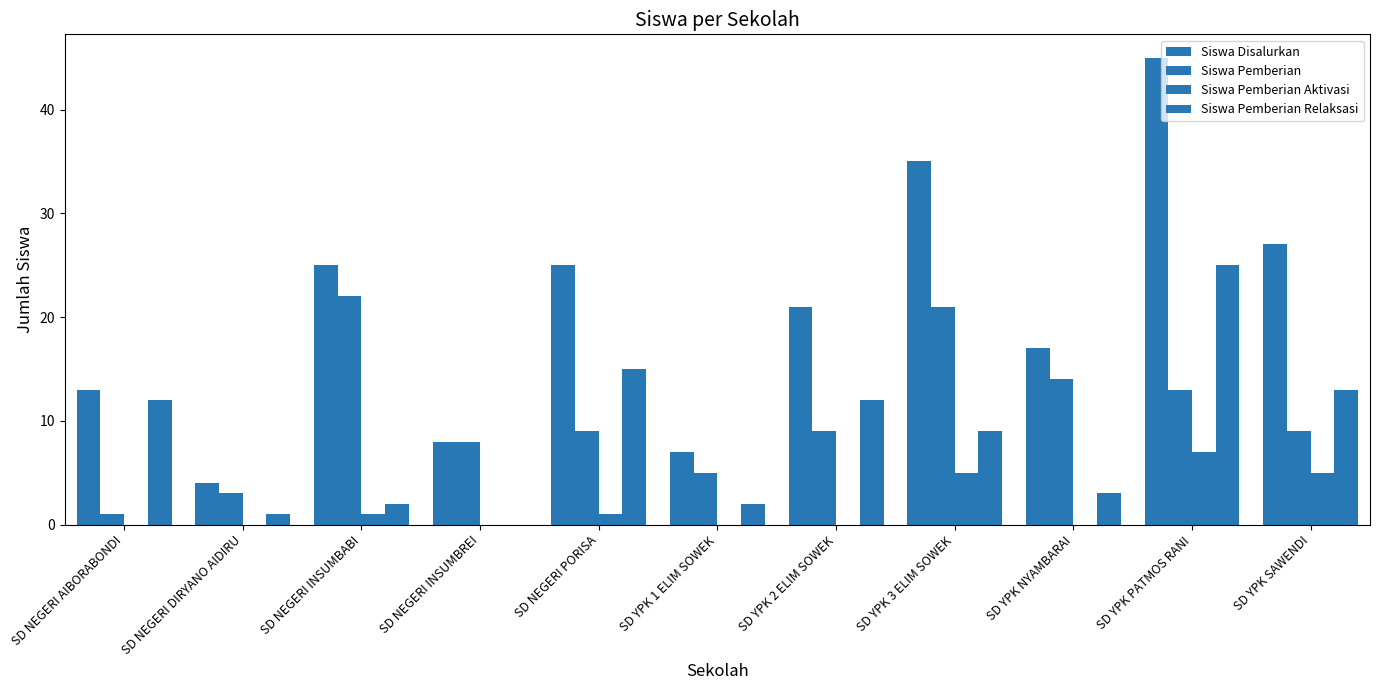

Reading left to right, extract all data points from this chart.

Siswa Disalurkan: 13	4	25	8	25	7	21	35	17	45	27
Siswa Pemberian: 1	3	22	8	9	5	9	21	14	13	9
Siswa Pemberian Aktivasi: 0	0	1	0	1	0	0	5	0	7	5
Siswa Pemberian Relaksasi: 12	1	2	0	15	2	12	9	3	25	13